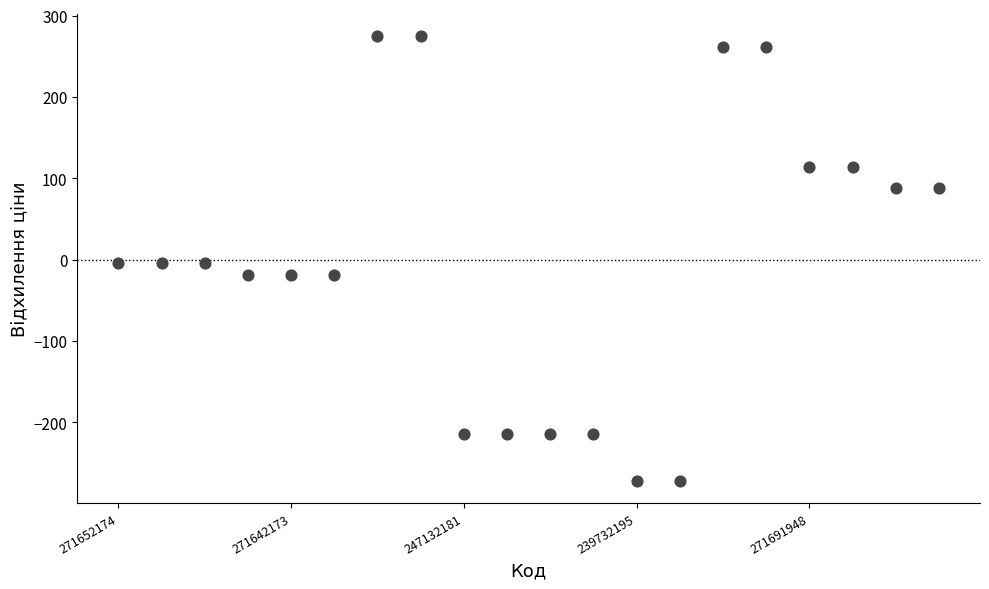

Count the number of points in this scatter plot.

20